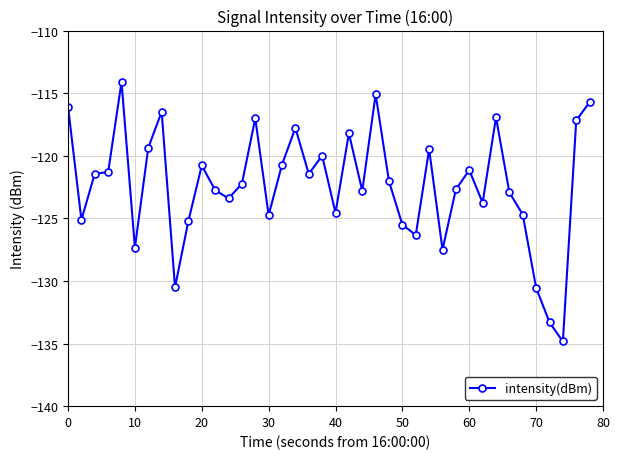

What is the greatest value displayed?

-114.1